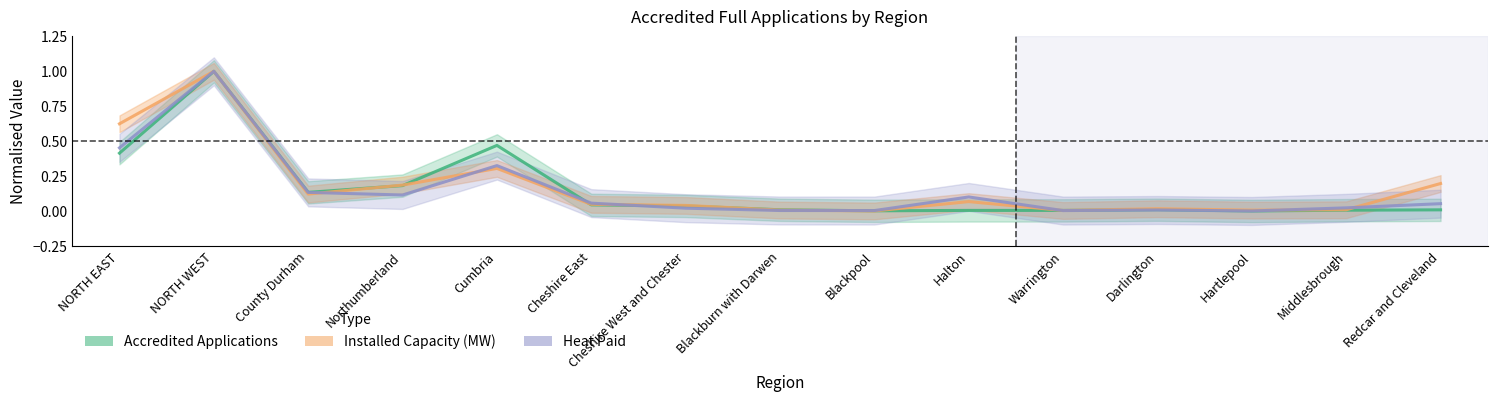

Where do Installed Capacity MW (normalised) and Accredited Applications (normalised) first cross each other?

NORTH EAST and NORTH WEST